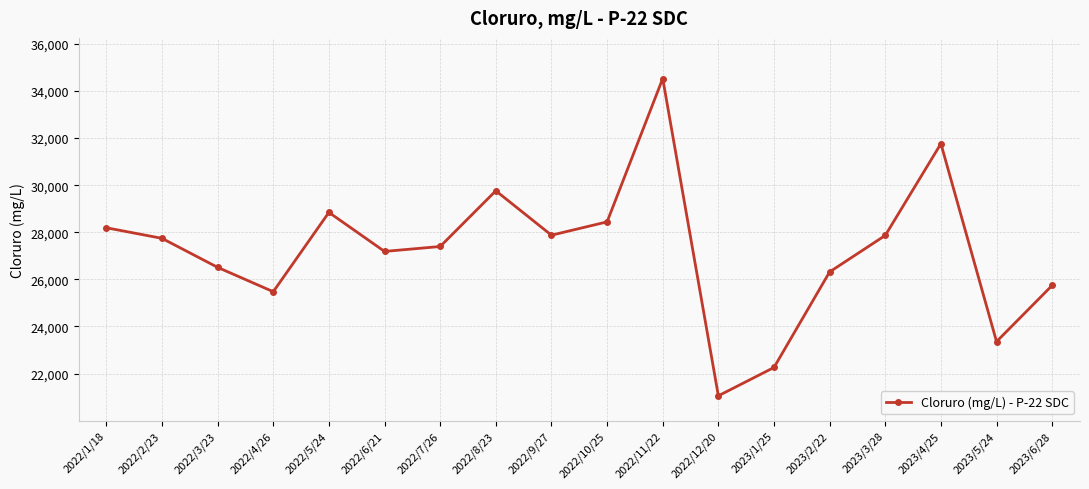

The value at 2022/9/27 is 42424.5. True or false?

False